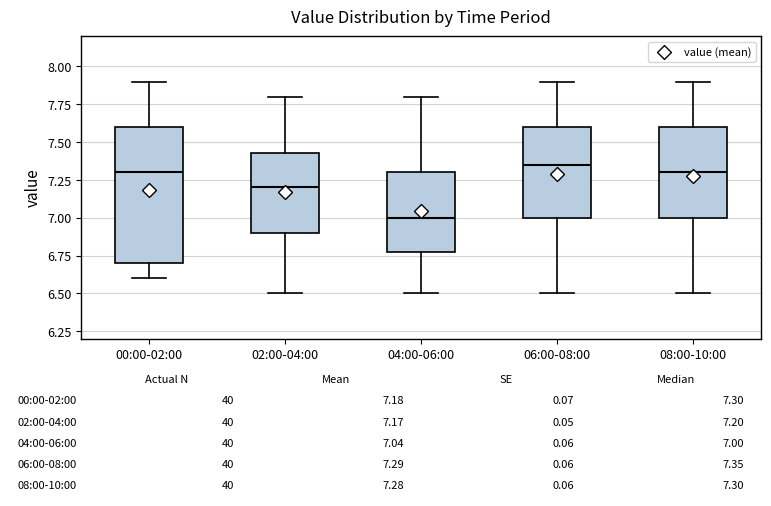

Comparing the boxes themselves (not the whiskers), which one is the tallest?

00:00-02:00